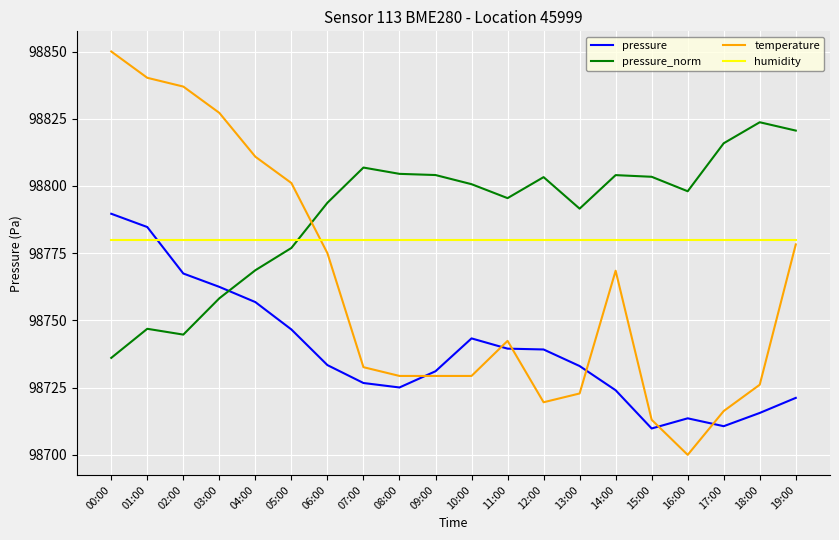

True or false: humidity has a value of 98780.0 at 17:00.

True